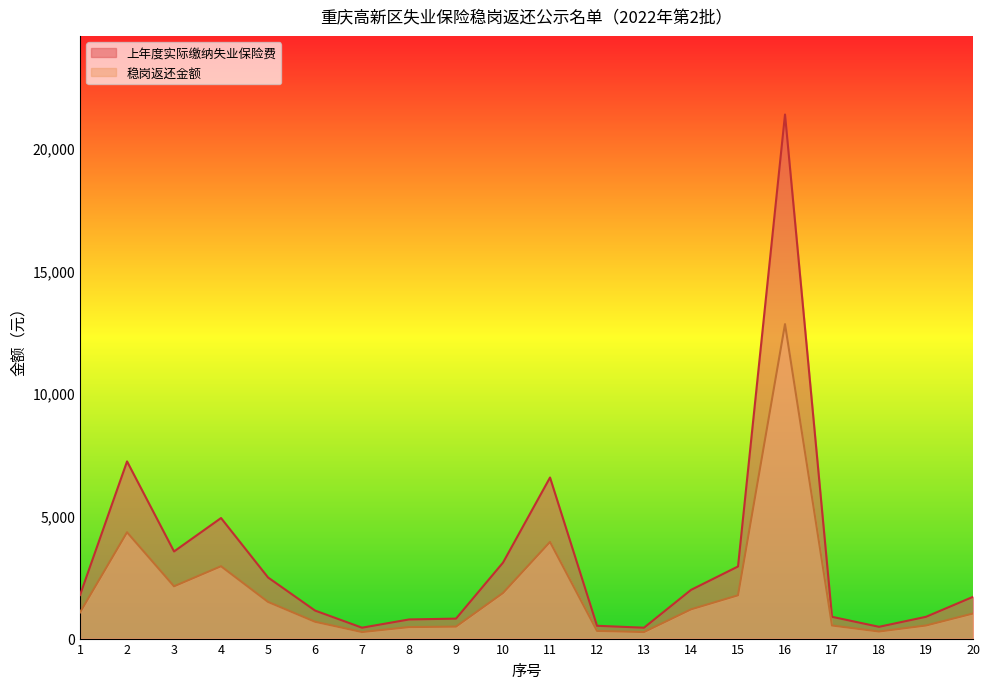

In 上年度实际缴纳失业保险费, how many points are higher than both neighbors (excluding endpoints)?

4